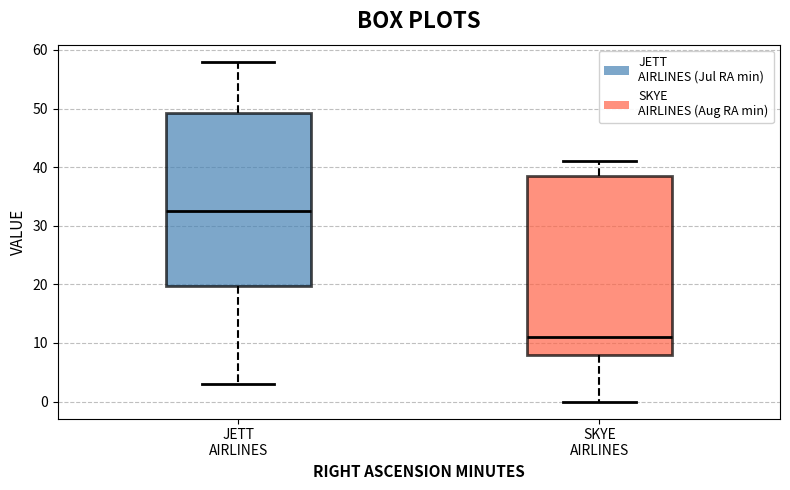

Where does the median line of the box for SKYE AIRLINES sit on the y-axis? The values are not printed on the chart, so give them approximately, as read against the axis.

11